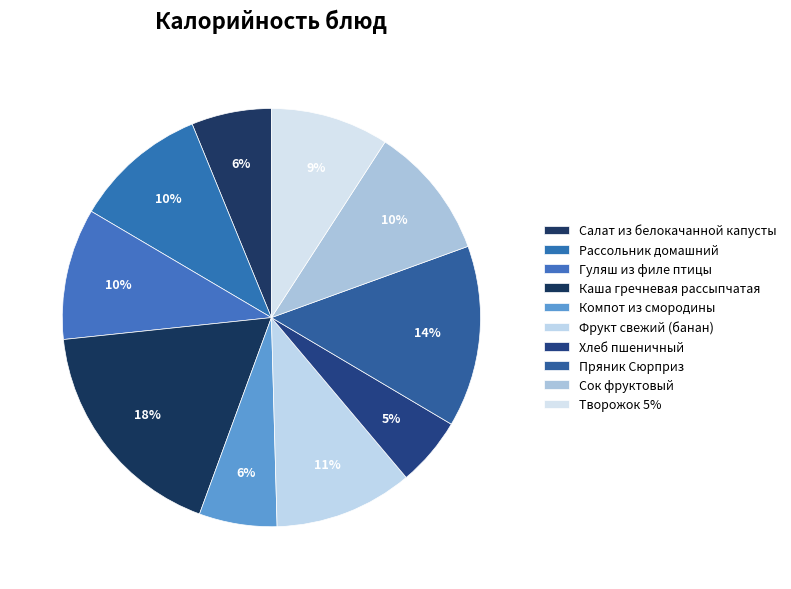

To the nearest percent, what is the average slice percentage?

10%